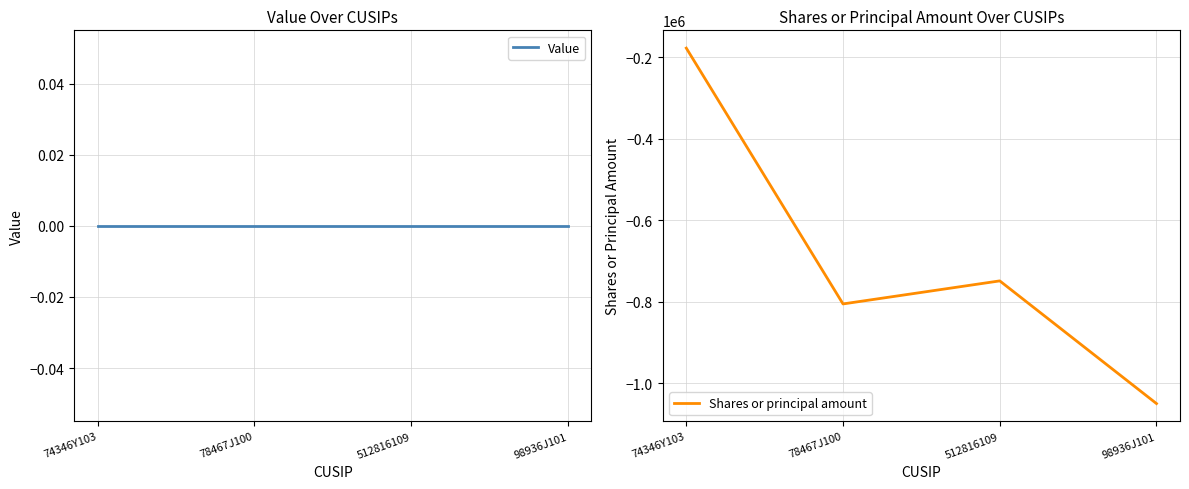

List the series in order of their peak value, highest first.

Value, Shares or principal amount